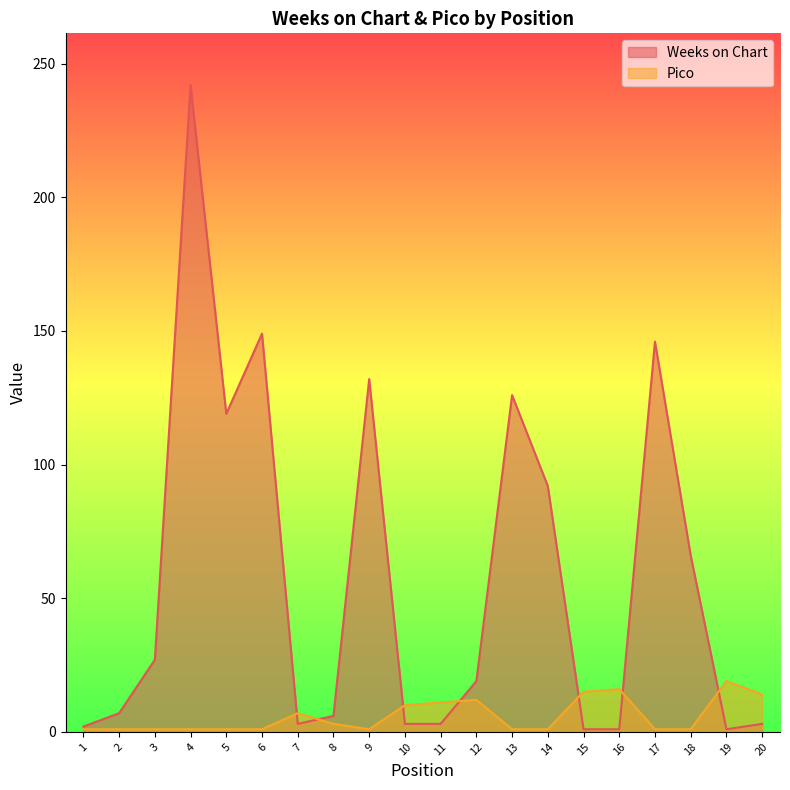

What is the difference between the maximum and minimum values in the Weeks on Chart series?

241